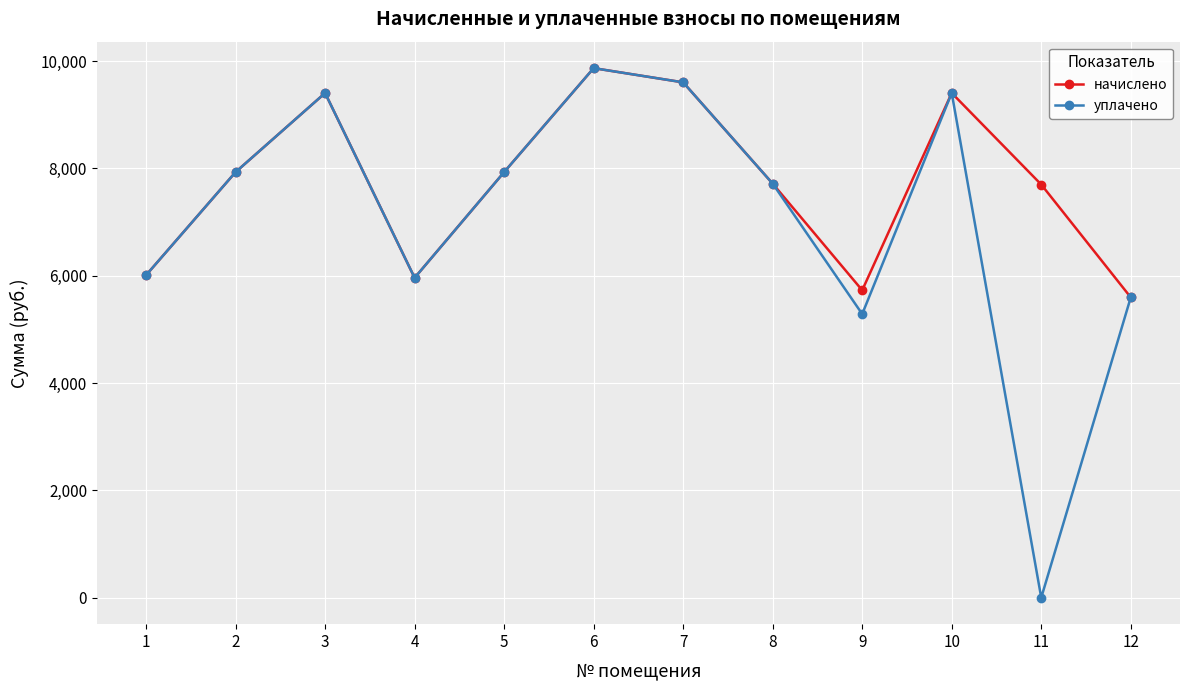

What is the difference between the maximum and second lowest values in the начислено series?

4140.0